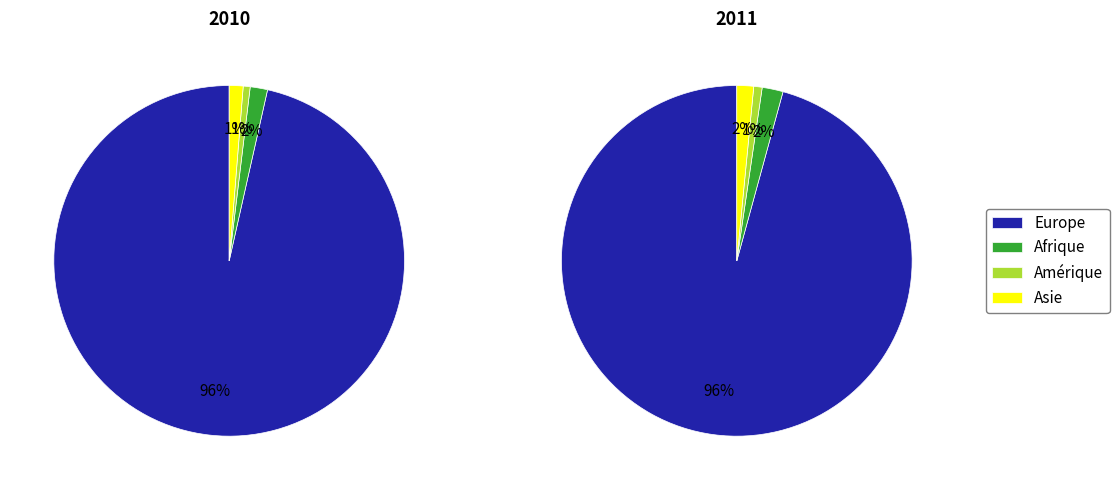

What percentage is the Asie slice, to the nearest percent?

1%